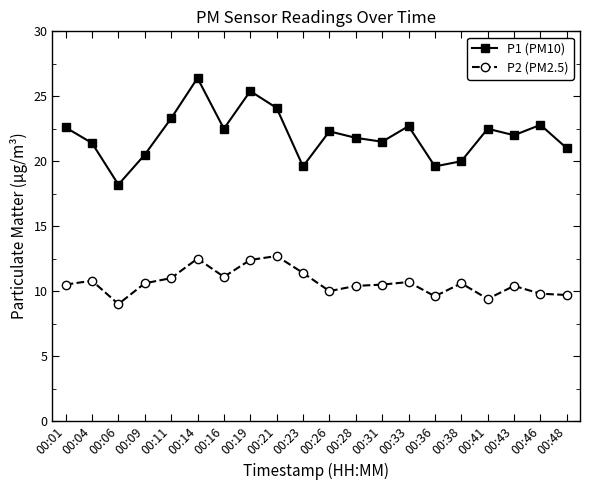

Read the P2 (PM2.5) value at 00:04.

10.8